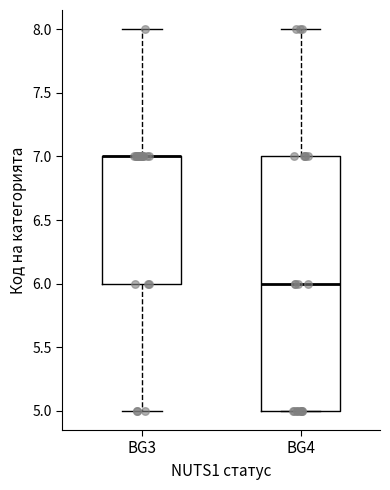

Reading left to right, transcribe this box plot: for each box, give where its median line is, the range the box spans, and where its two whiskers end, as read against the y-axis. The values are not printed on the chart, so give them approximately, as read against the axis.

BG3: median 7 (drawn on the box's upper edge), box 6 to 7, whiskers 5 to 8
BG4: median 6, box 5 to 7, whiskers 5 to 8